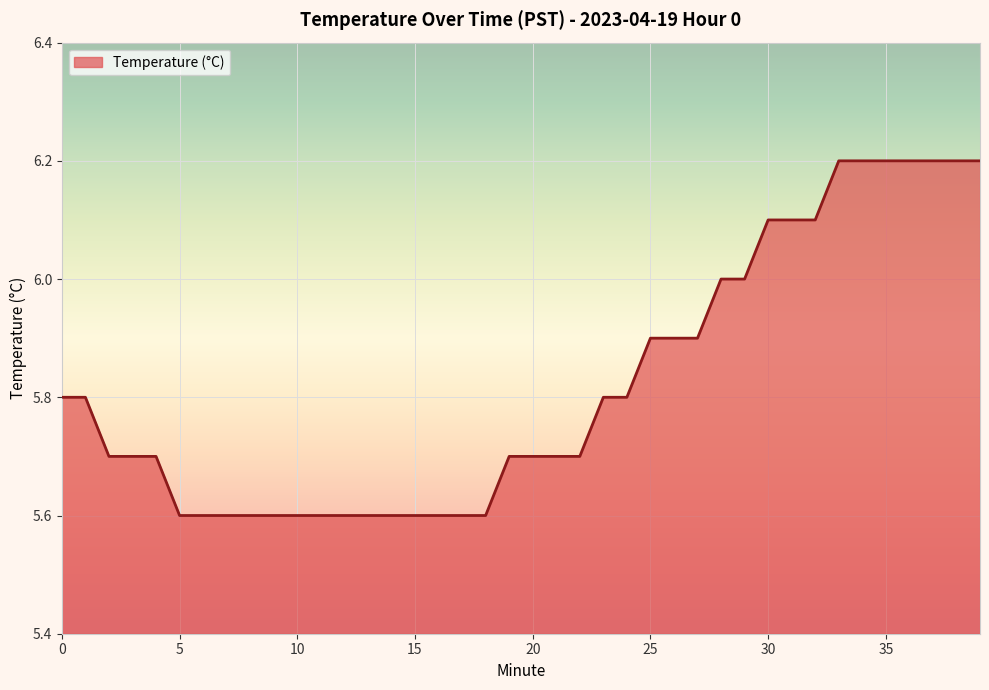

What is the difference between the maximum and minimum values?

0.6